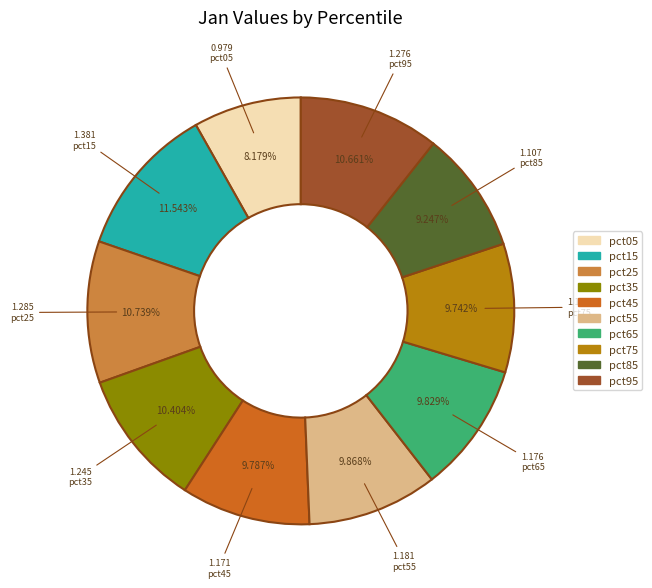

To the nearest percent, what is the average slice percentage?

10%